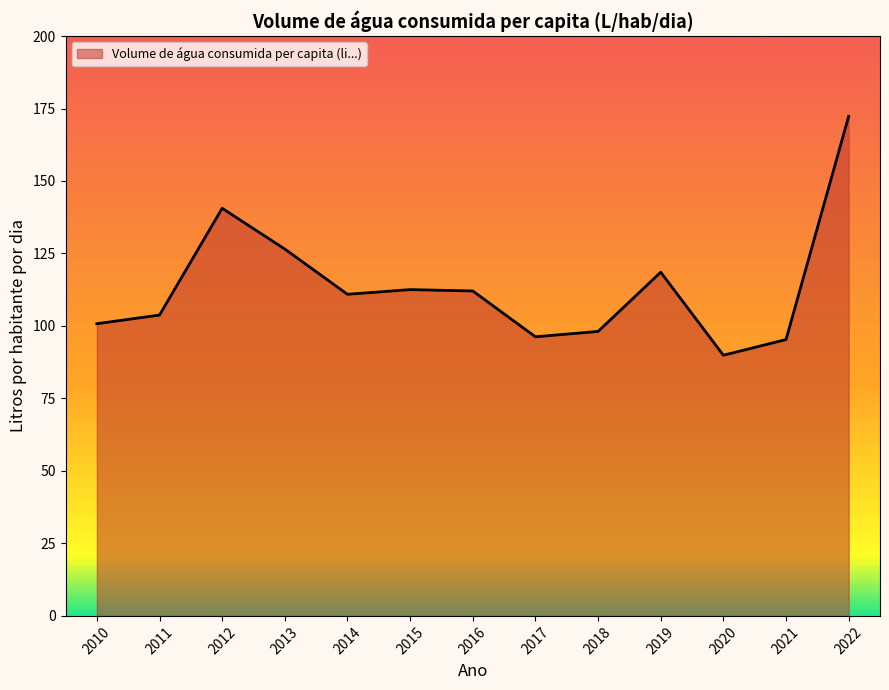

Between 2011 and 2017, which is larger?

2011